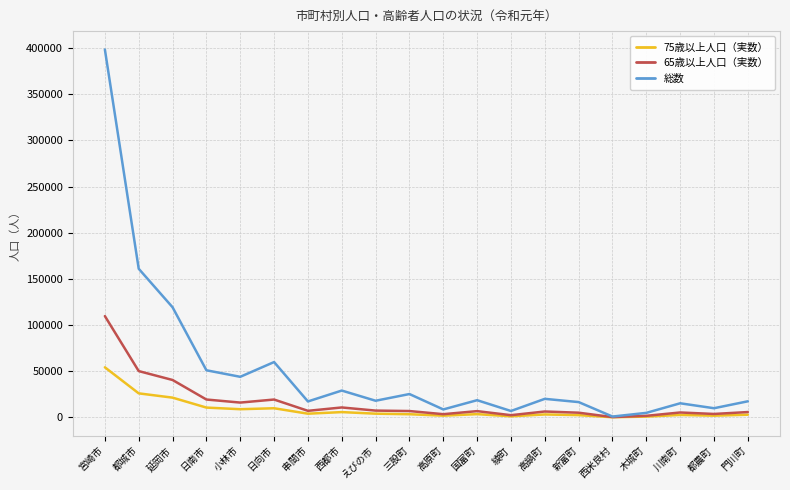

At which label is 総数 closest to 199660?

都城市